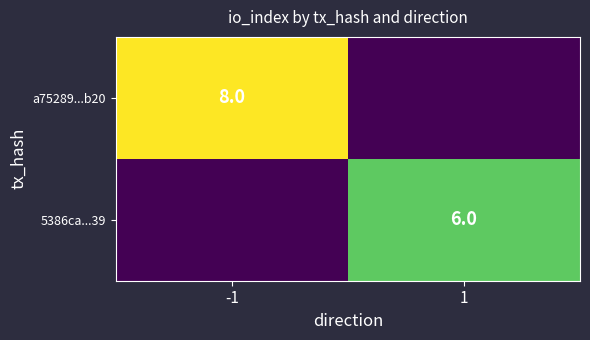

What is the difference between the highest and lowest values at -1?

8